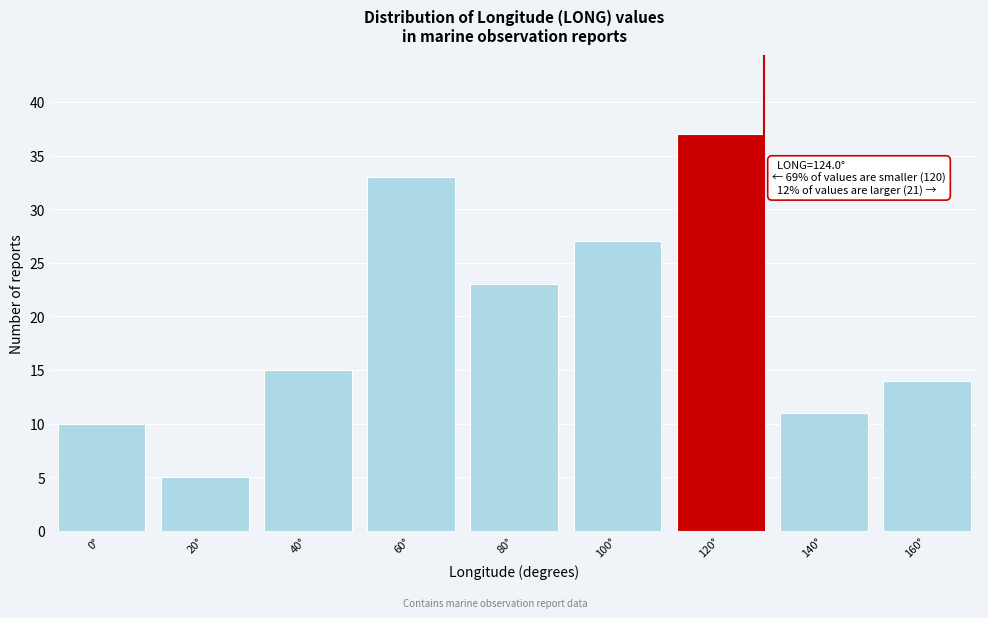

Reading left to right, extract all data points from this chart.

0°=10	20°=5	40°=15	60°=33	80°=23	100°=27	120°=37	140°=11	160°=14